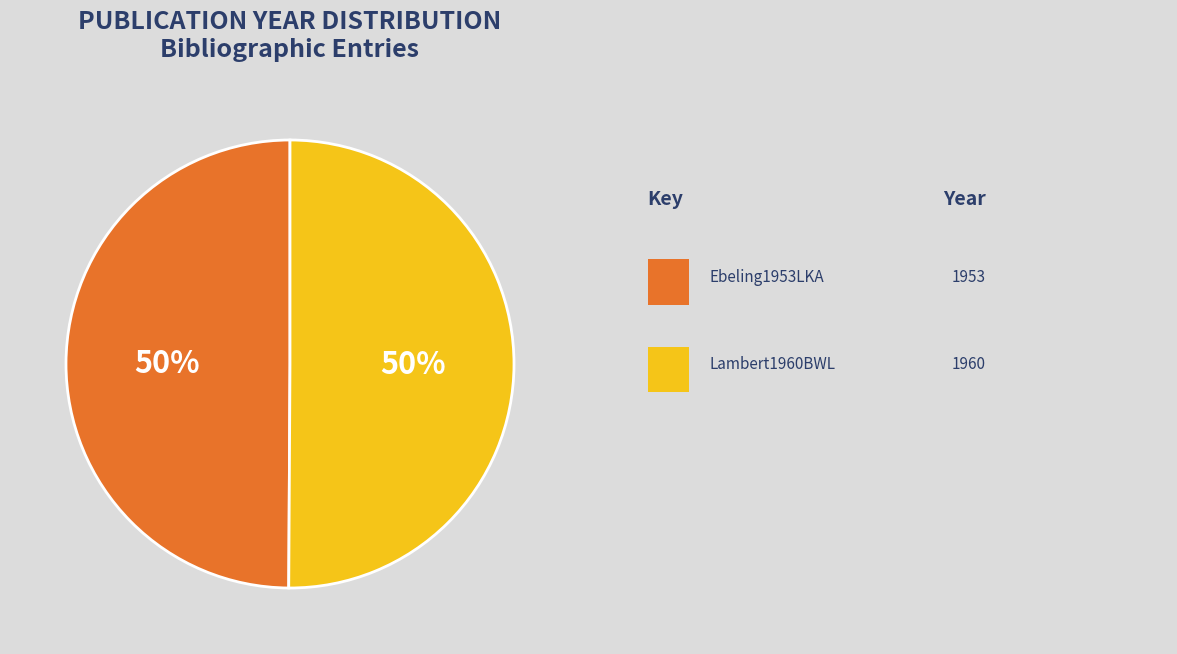

To the nearest percent, what is the average slice percentage?

50%